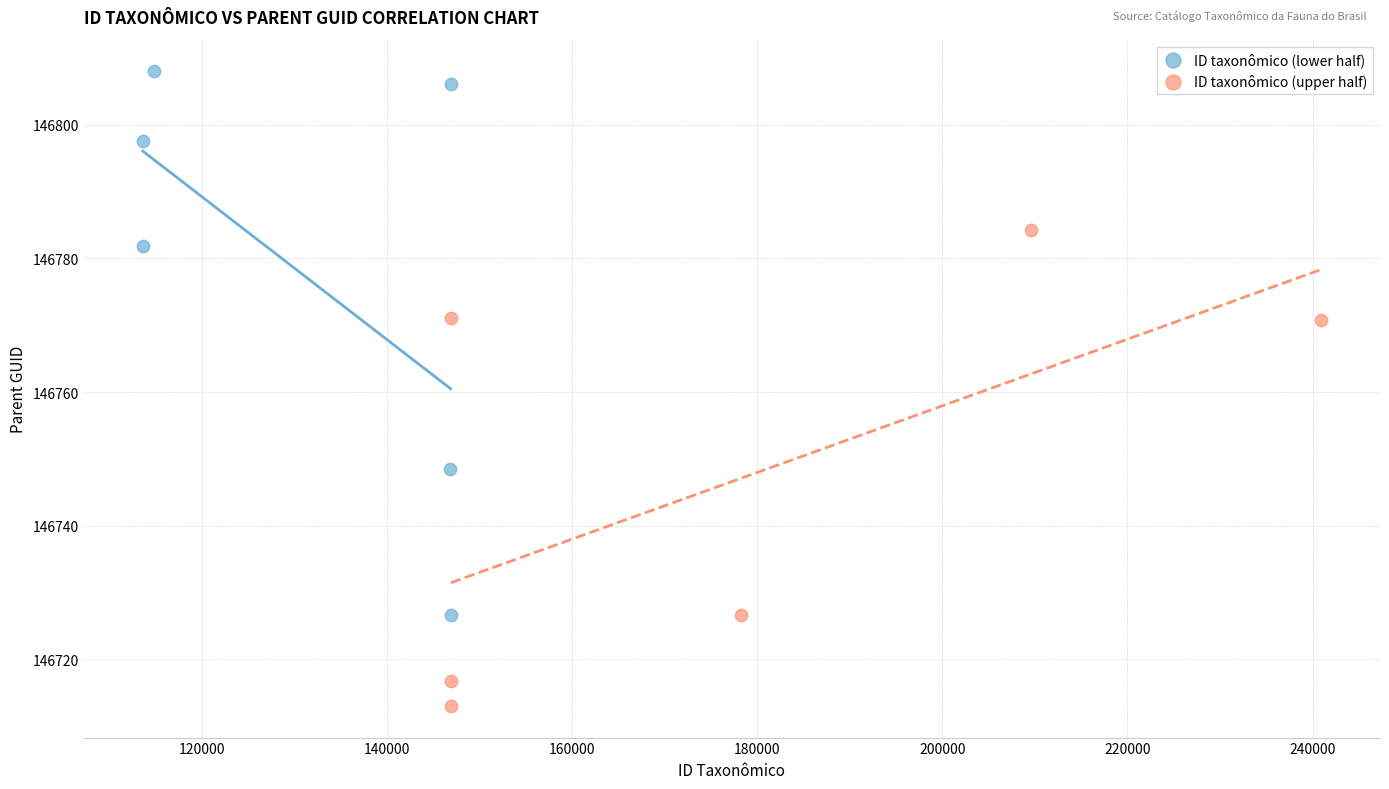

Which series contains the lowest Y value?

ID taxonômico (upper half)